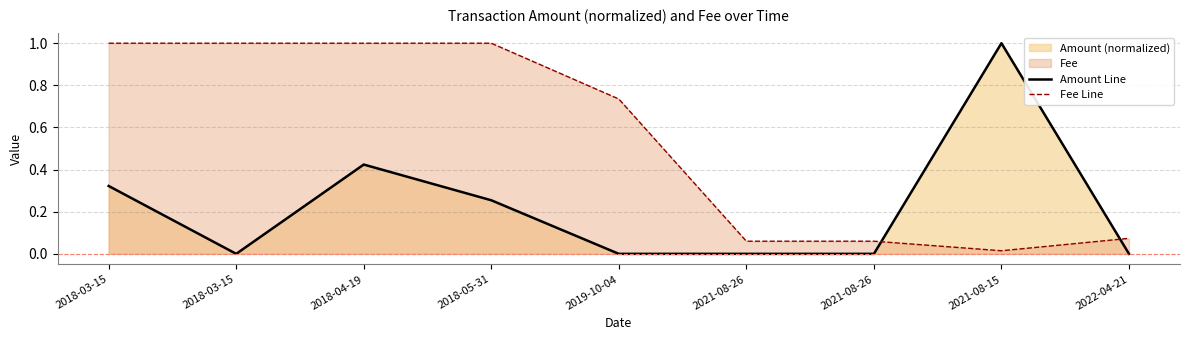

What is the total value across all series at 2022-04-21?

0.1